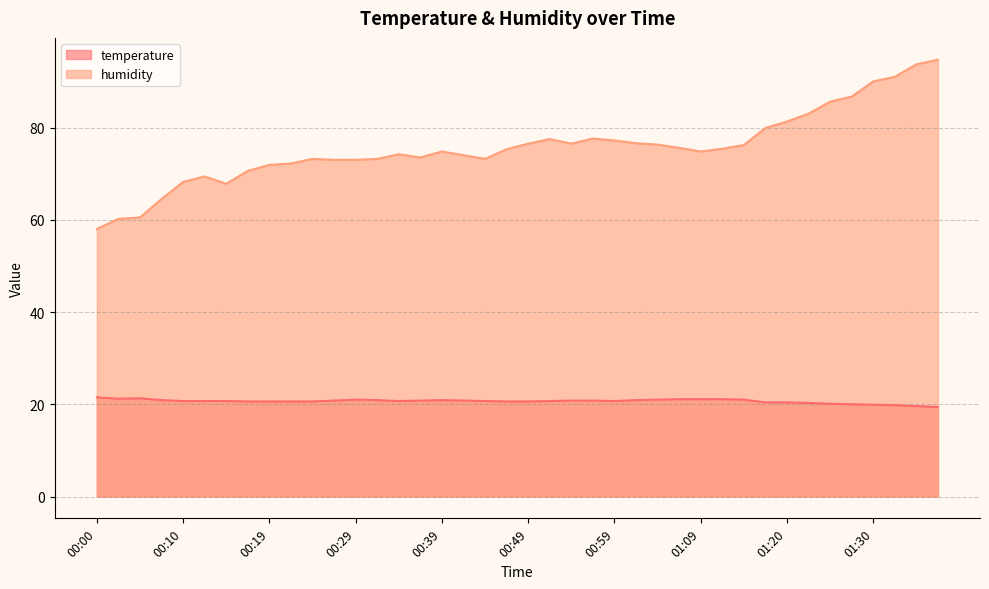

At which category does the chart reach its peak across all series?

01:37